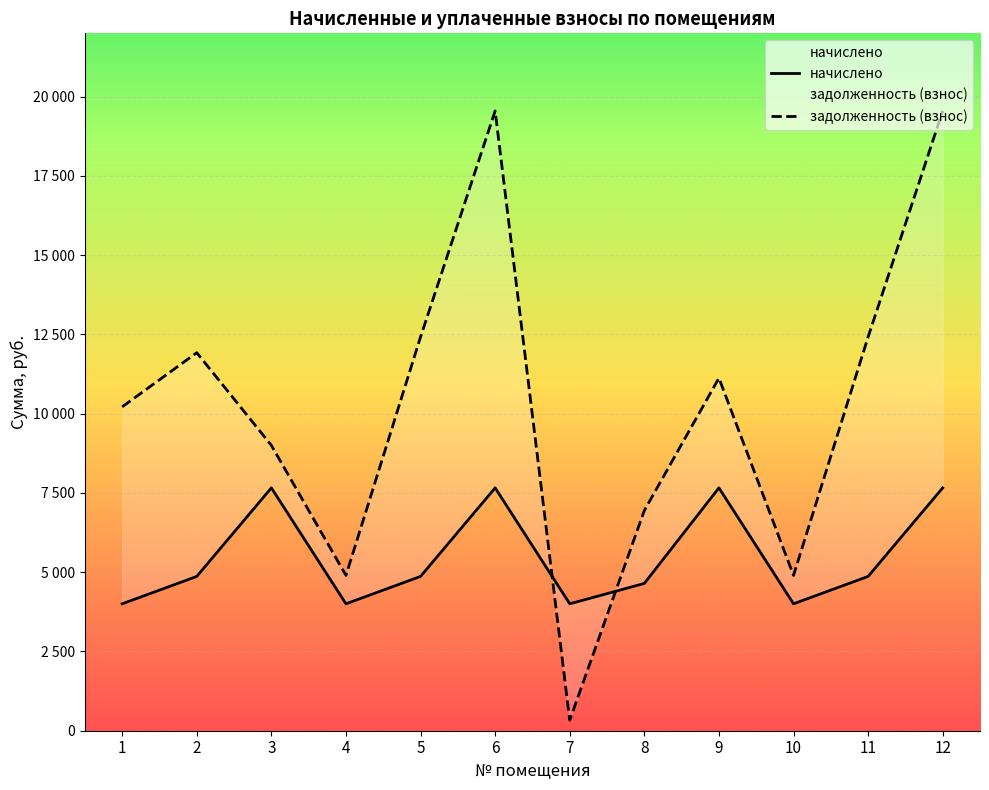

What is the difference between the maximum and minimum values in the начислено series?

3657.6